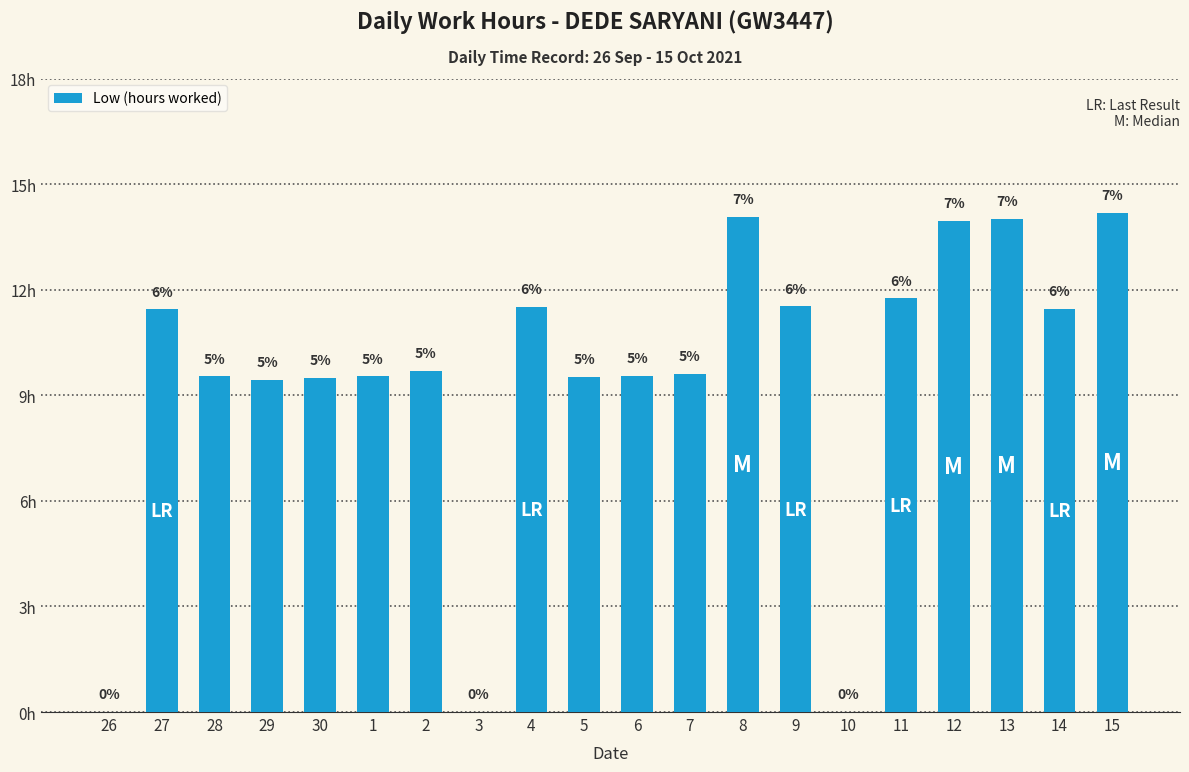

Are the bars horizontal?

No